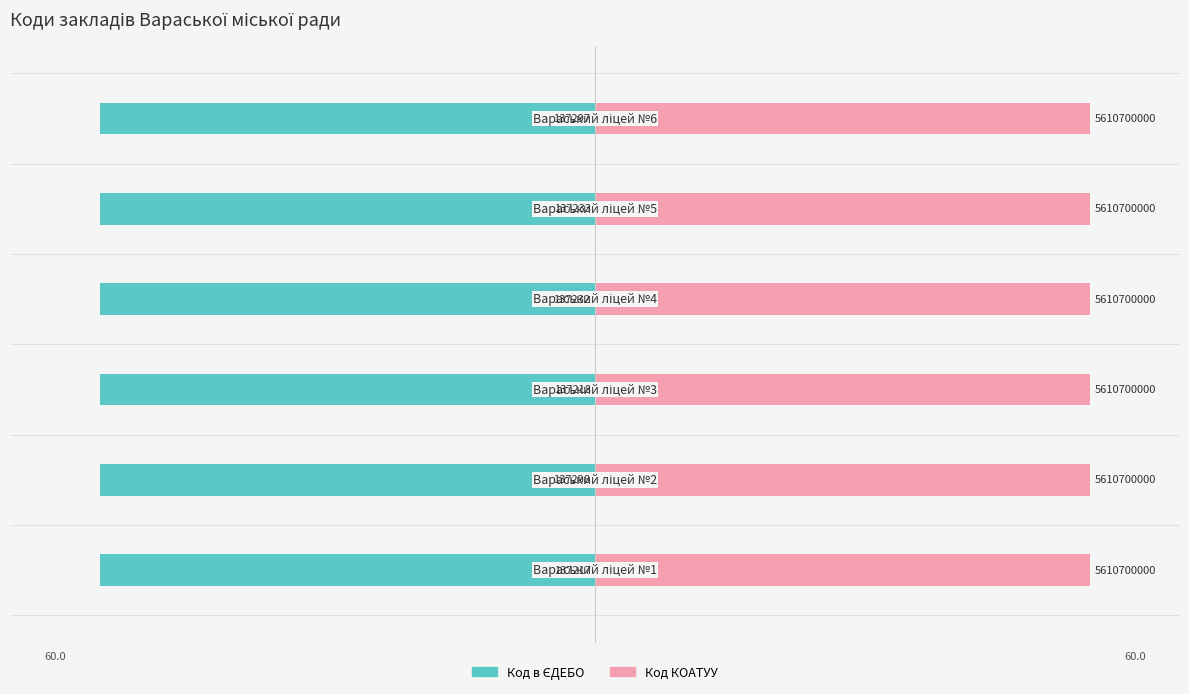

Is the value of Код КОАТУУ at −60 greater than the value of Код в ЄДЕБО at −40?

Yes